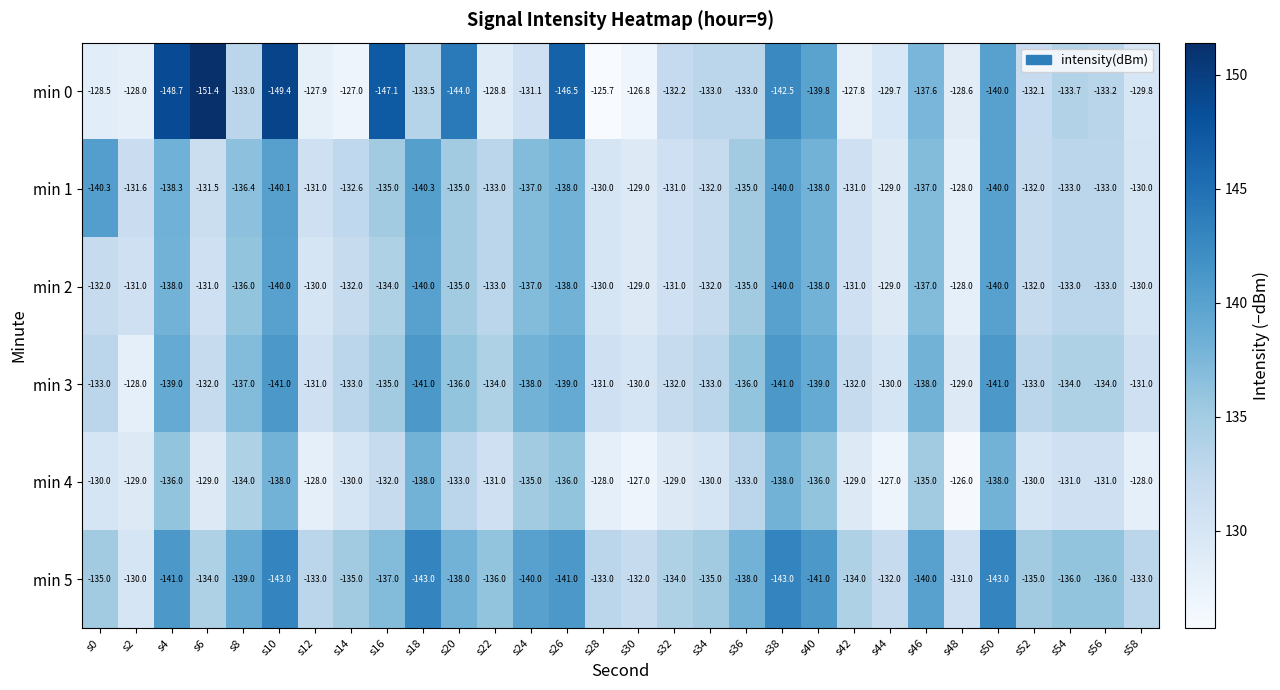

At which label does min 3 first exceed -134?

s0